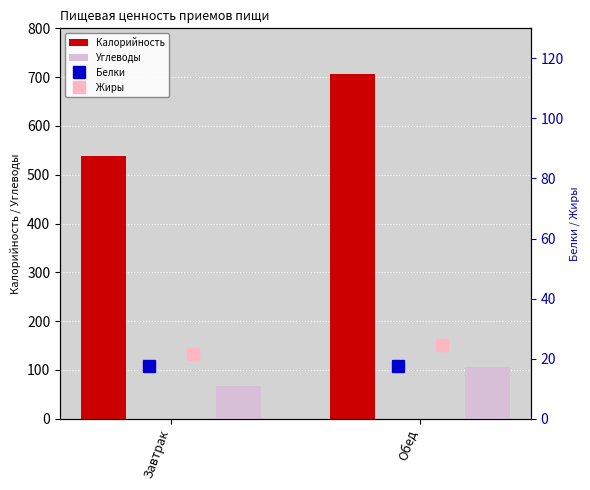

Reading left to right, transcribe all the data shown in this chart.

Калорийность: 538.0	705.6
Углеводы: 66.6	106.8
Белки: 17.7	17.7
Жиры: 21.7	24.5